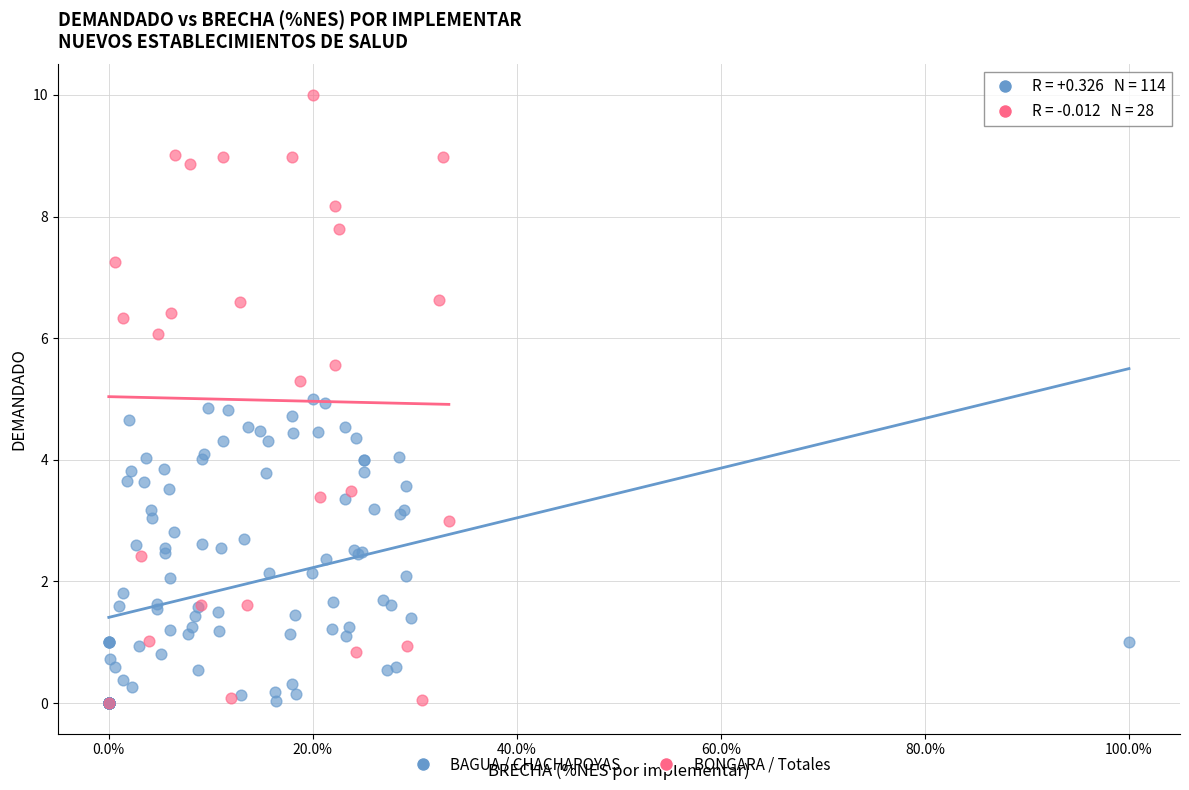

What are all the series names shown in the legend?

BAGUA / CHACHAPOYAS, BONGARA / Totales